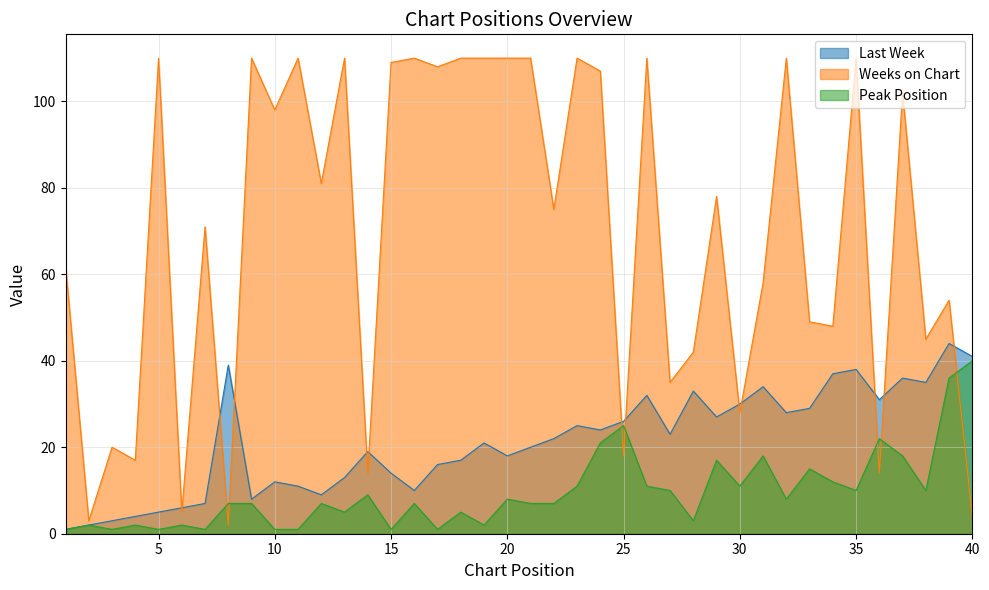

What is the minimum value shown in the chart?

1